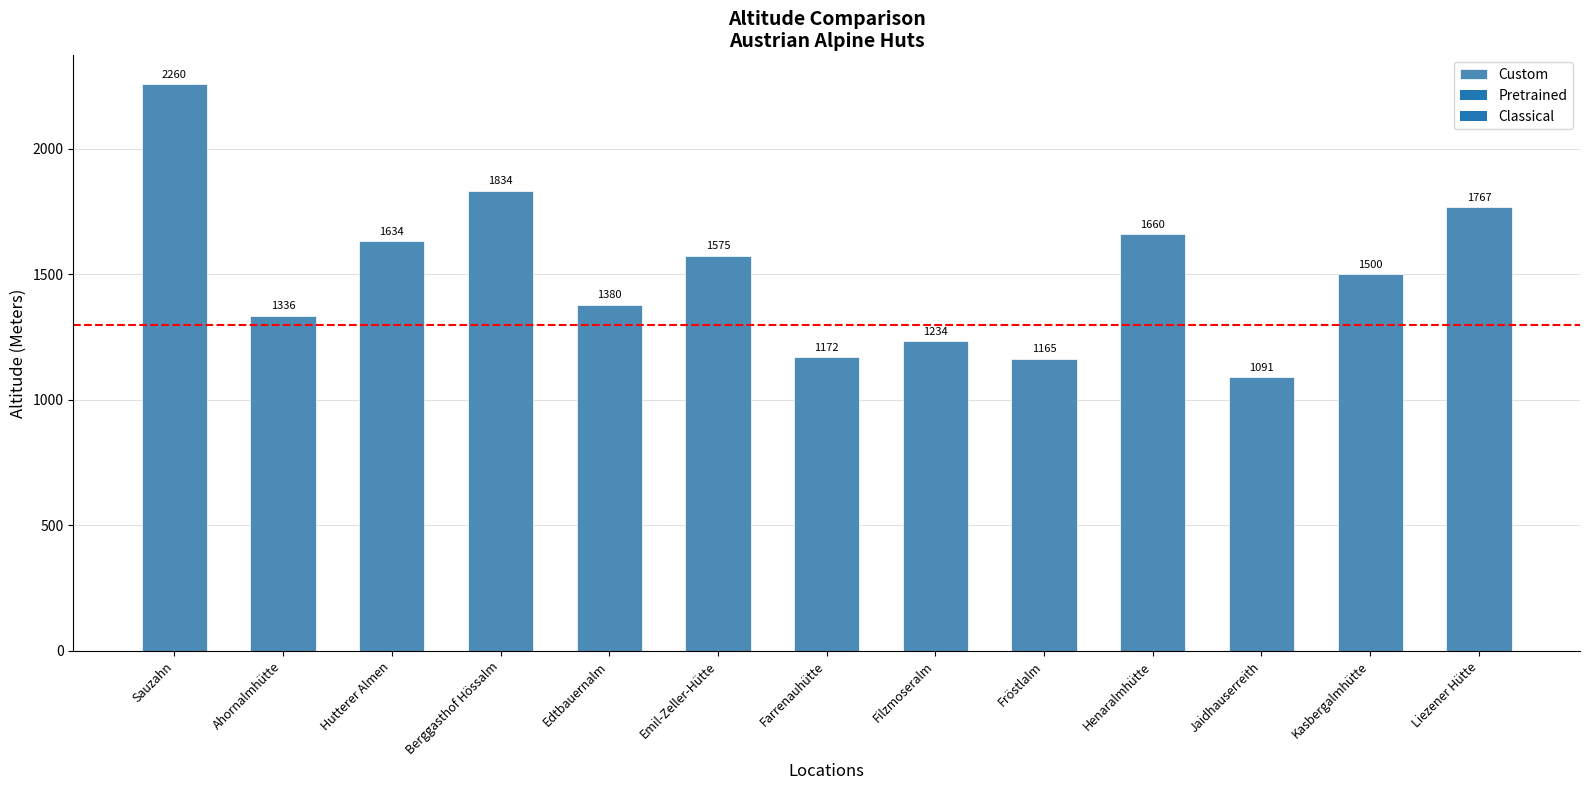

What is the average value?

1508